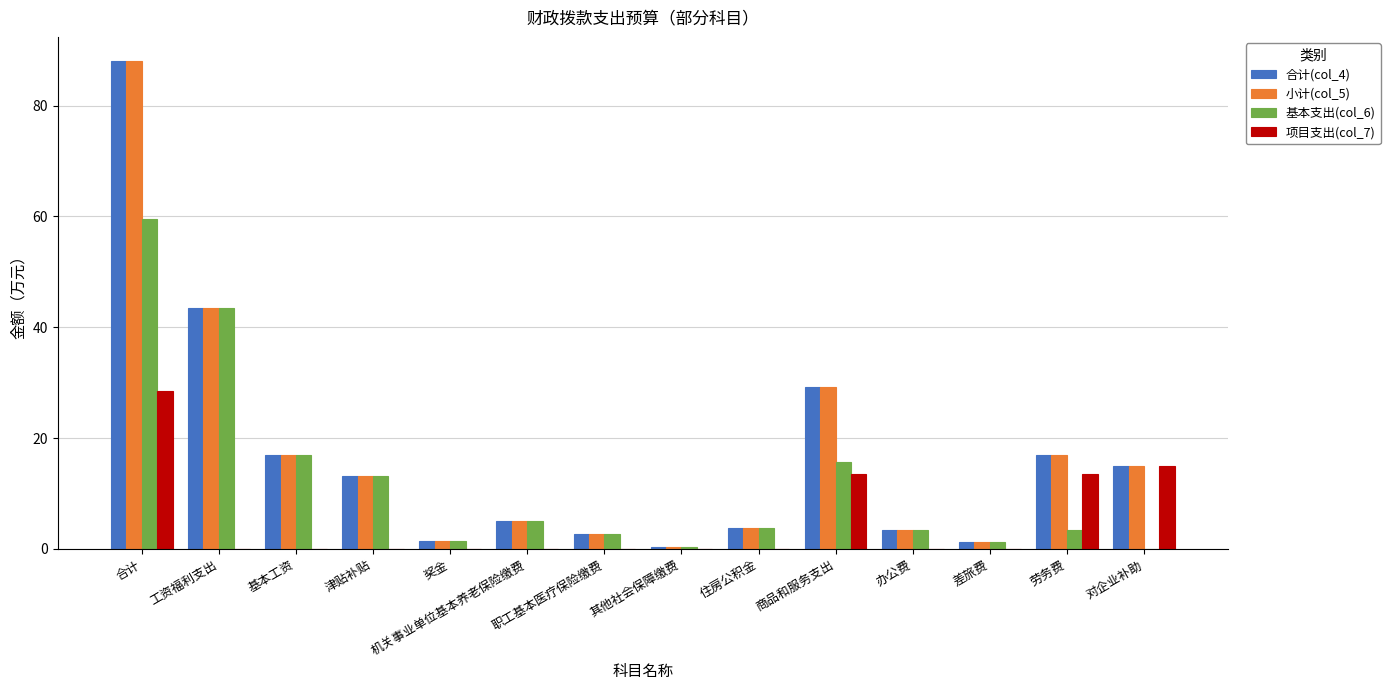

What is the sum of the 小计(col_5) values at 住房公积金 and 基本工资?

20.8